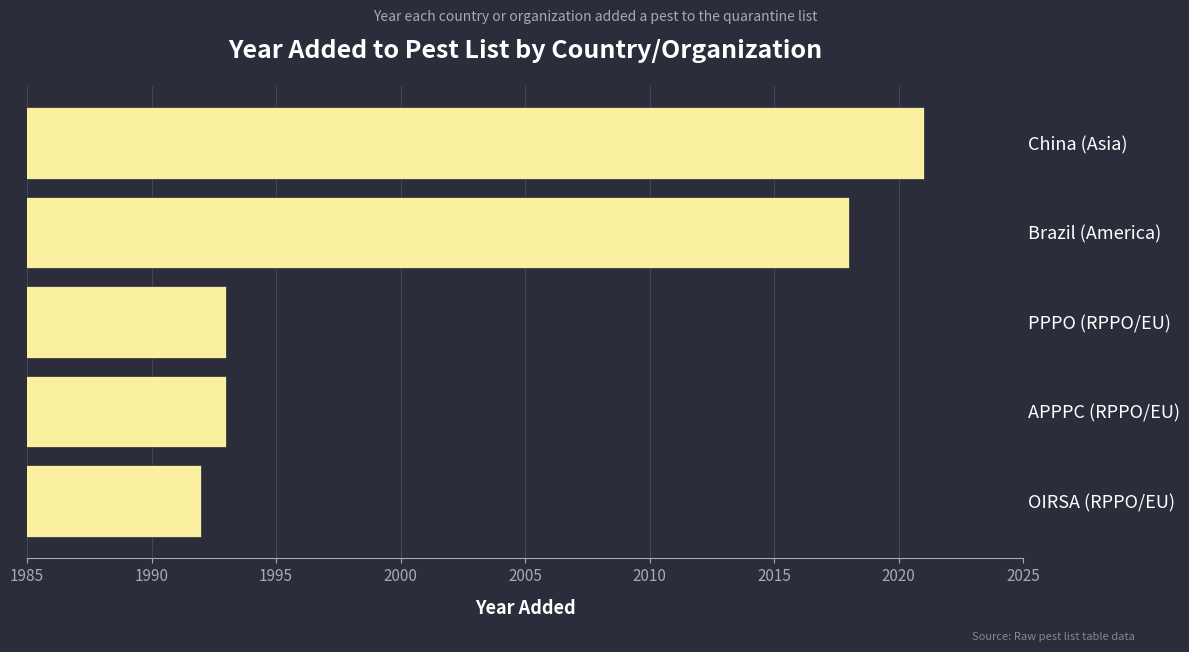

Between Brazil (America) and PPPO (RPPO/EU), which is larger?

Brazil (America)